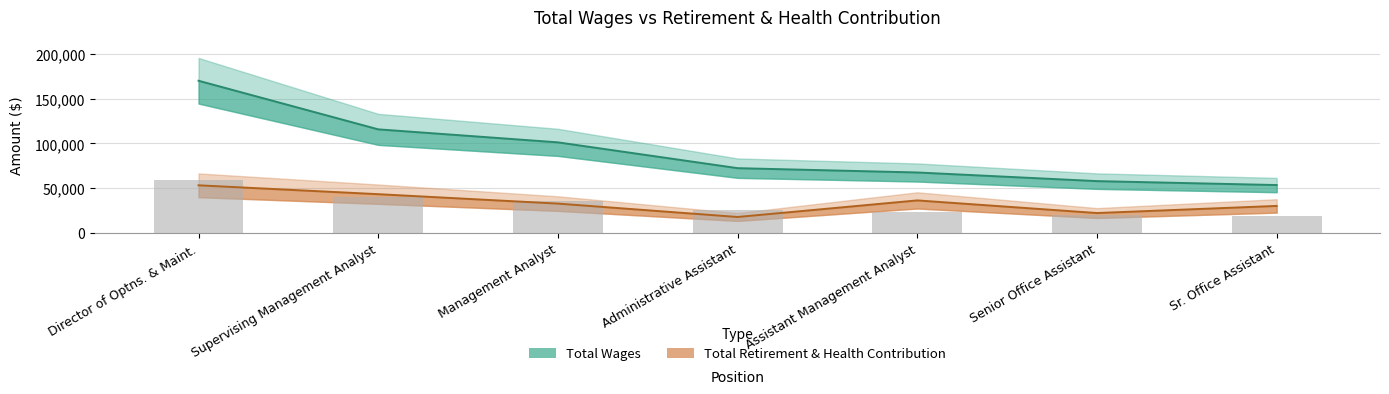

Count the number of categories in the chart.

7